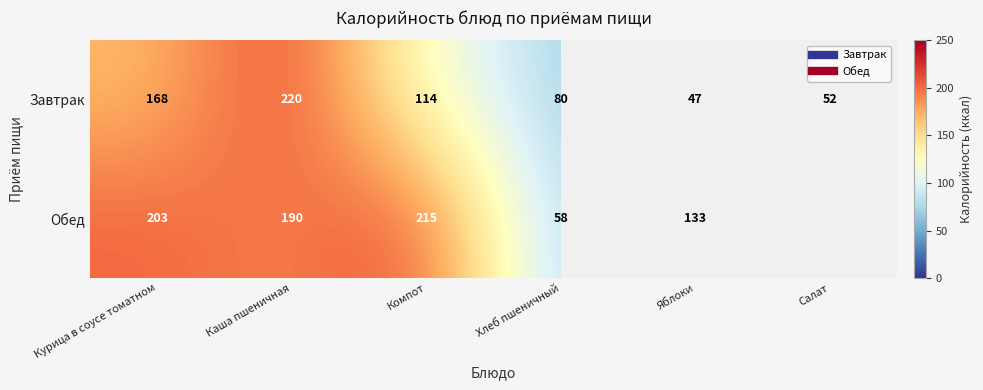

At which label does Обед first exceed 203?

Компот